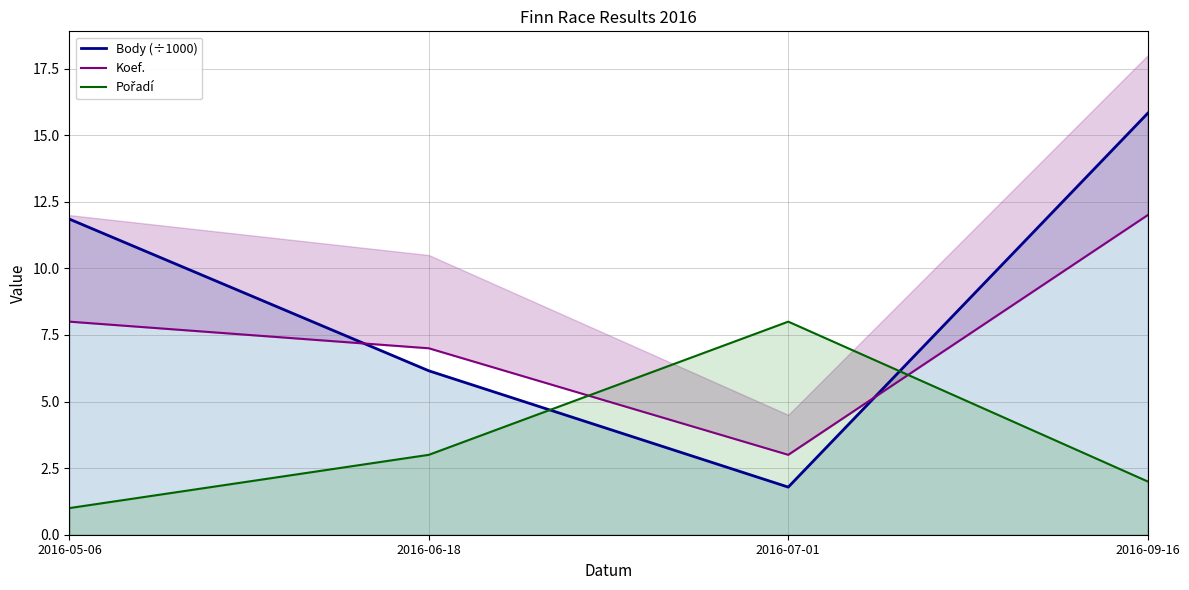

What are all the series names shown in the legend?

Body (÷1000), Koef., Pořadí